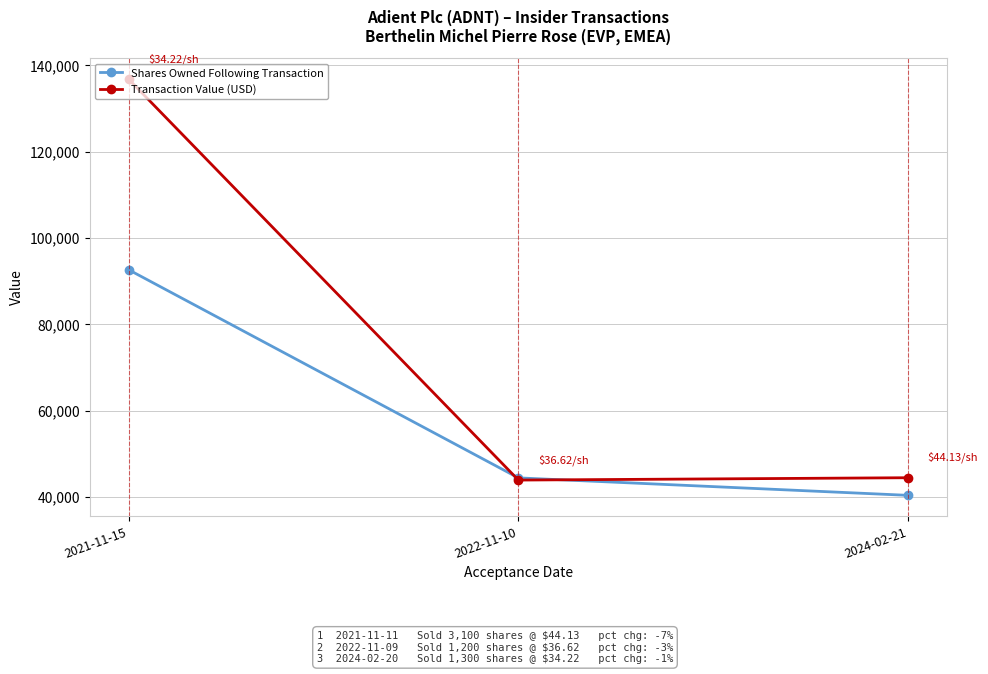

Rank the series by their average value, from highest to lowest.

Transaction Value (USD), Shares Owned Following Transaction